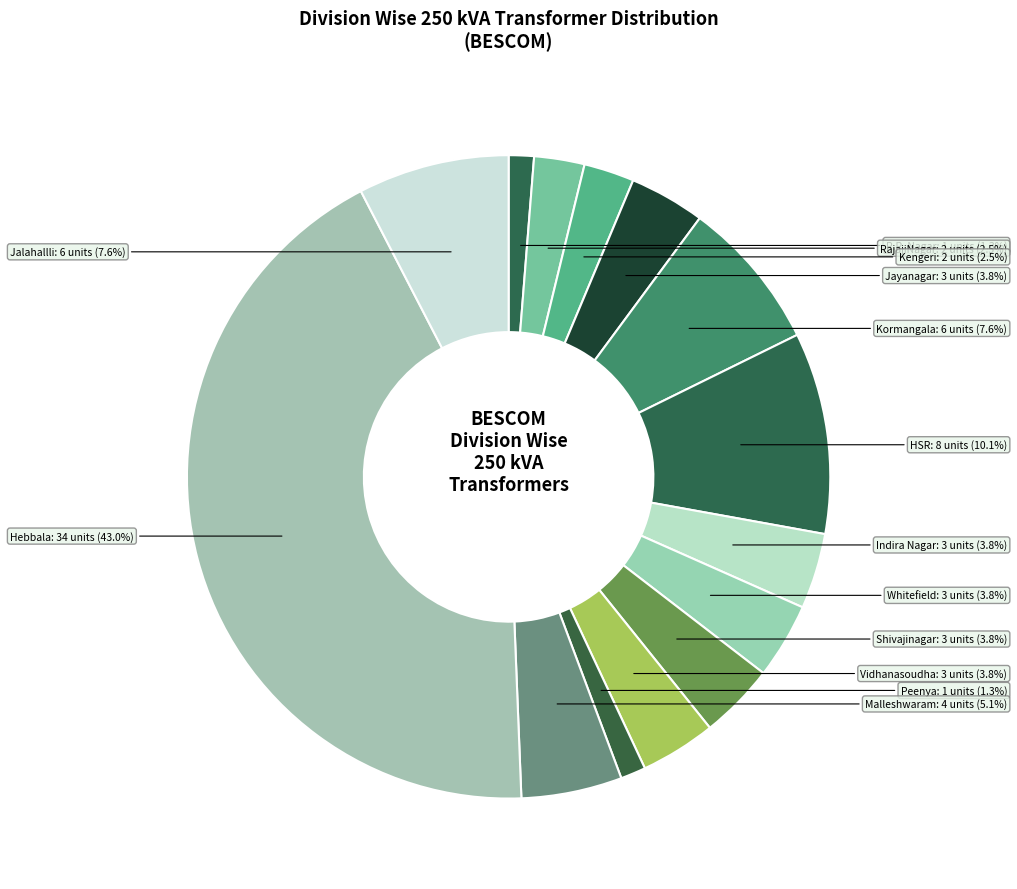

Which has a higher value, Peenya or Vidhanasoudha?

Vidhanasoudha